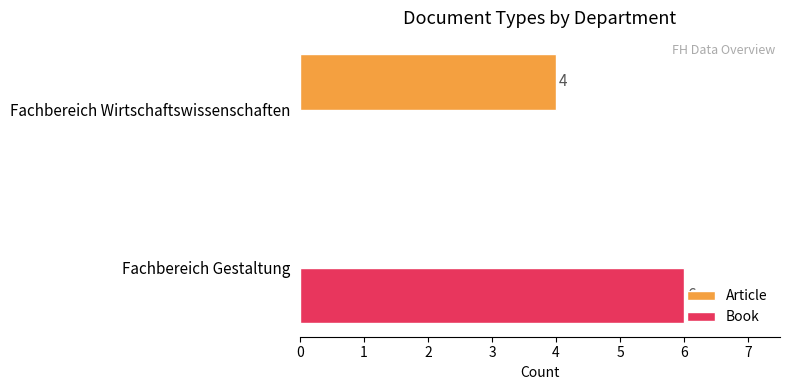

Between Fachbereich Gestaltung and Fachbereich Wirtschaftswissenschaften, which series saw the biggest shift?

Book